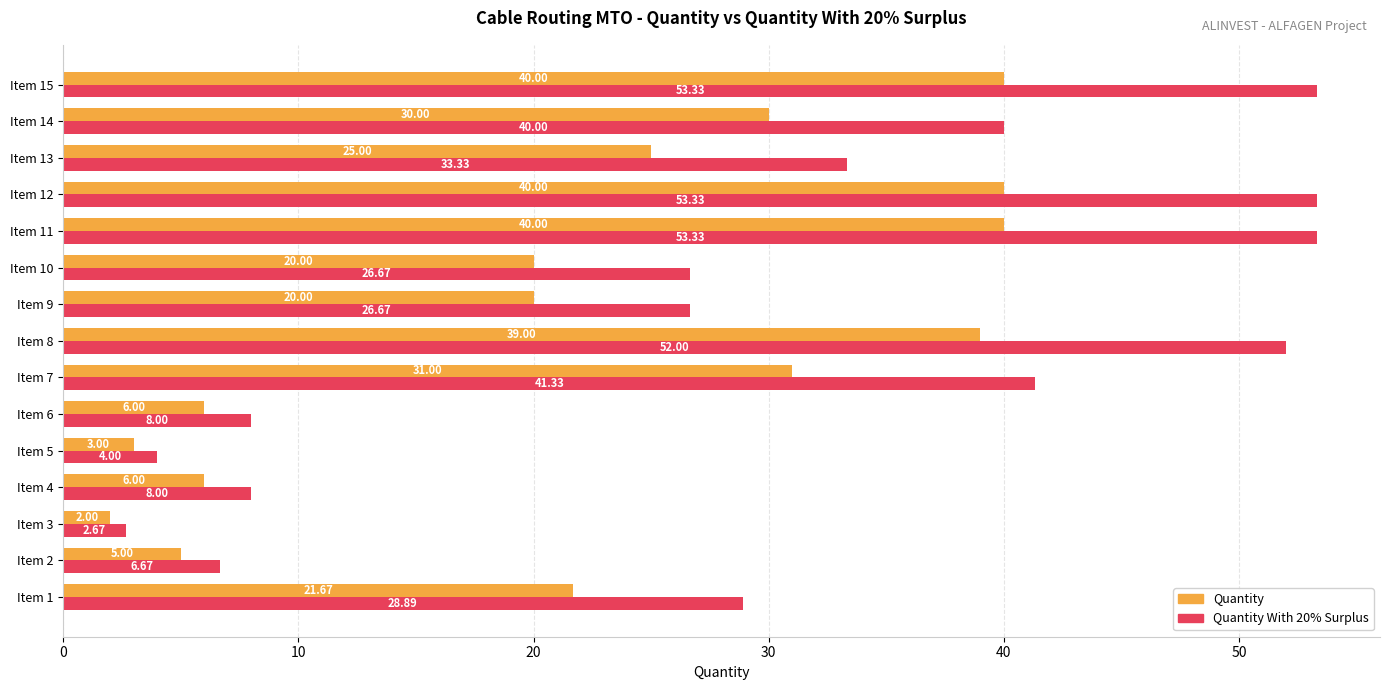

What is the sum of the Quantity values at Item 1 and Item 8?

60.7